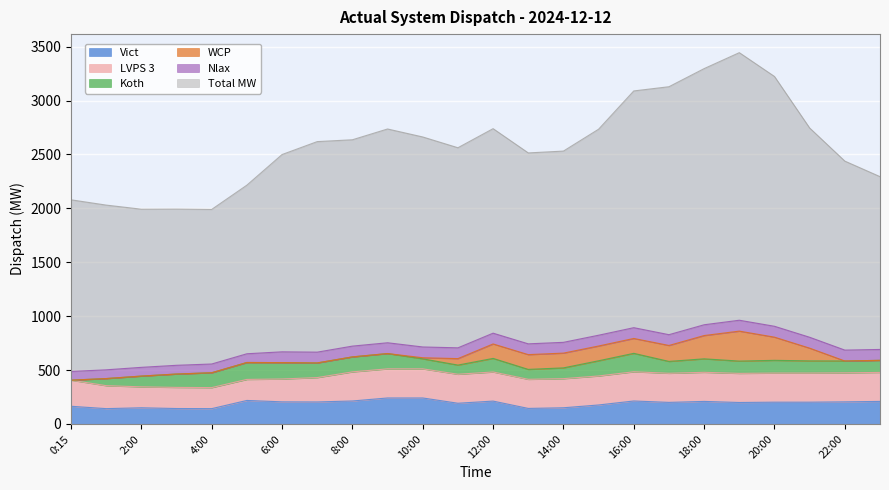

Which series has the largest total across all categories?

Total MW